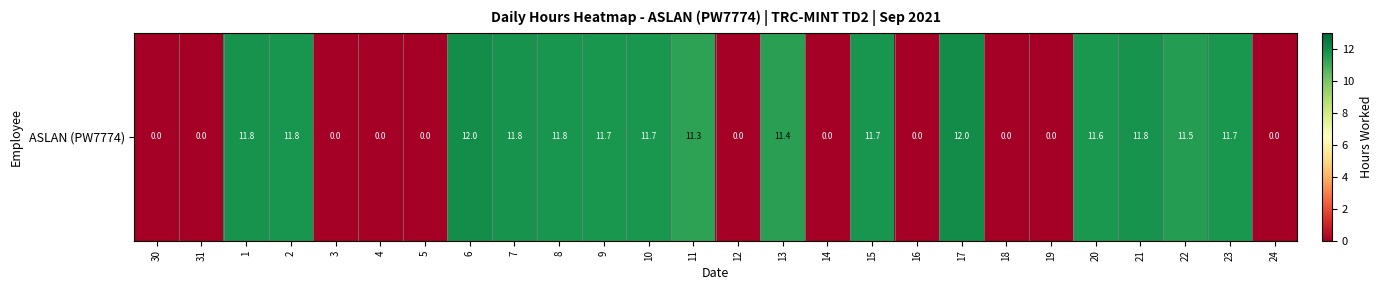

Rank the categories by value from lowest to highest.

30, 31, 3, 4, 5, 12, 14, 16, 18, 19, 24, 11, 13, 22, 20, 9, 10, 23, 15, 2, 8, 1, 7, 21, 6, 17